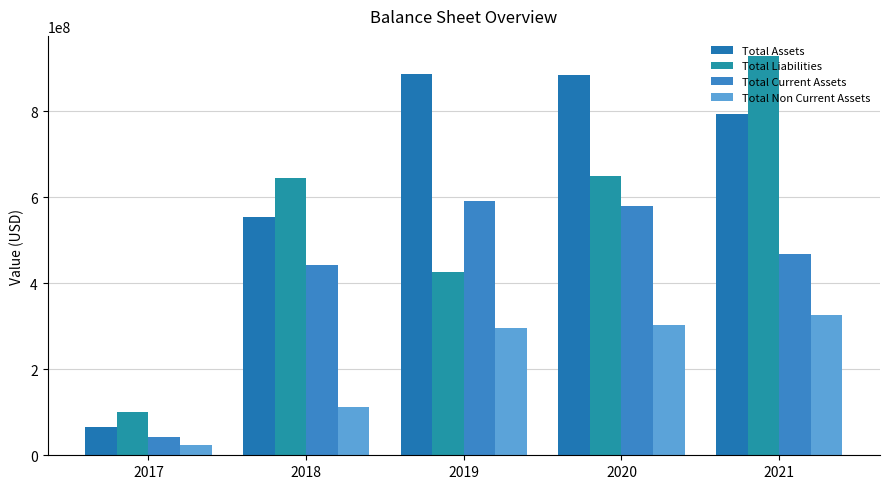

Reading left to right, extract all data points from this chart.

Total Assets: 2017=66406000	2018=555194000	2019=885645000	2020=884789000	2021=794558000
Total Liabilities: 2017=100260000	2018=645631000	2019=427360000	2020=650651000	2021=928912000
Total Current Assets: 2017=42913000	2018=442426000	2019=590488000	2020=580776000	2021=467740000
Total Non Current Assets: 2017=23493000	2018=112768000	2019=295157000	2020=304013000	2021=326818000